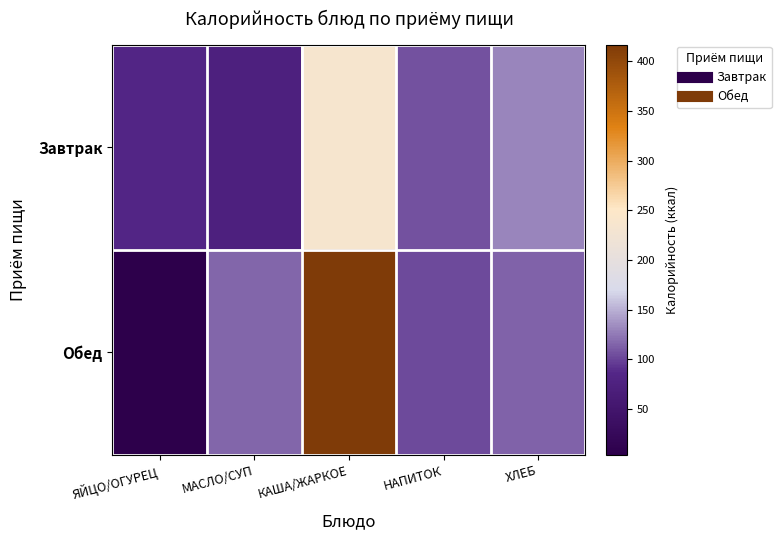

What is the total value across all series at НАПИТОК?

210.0